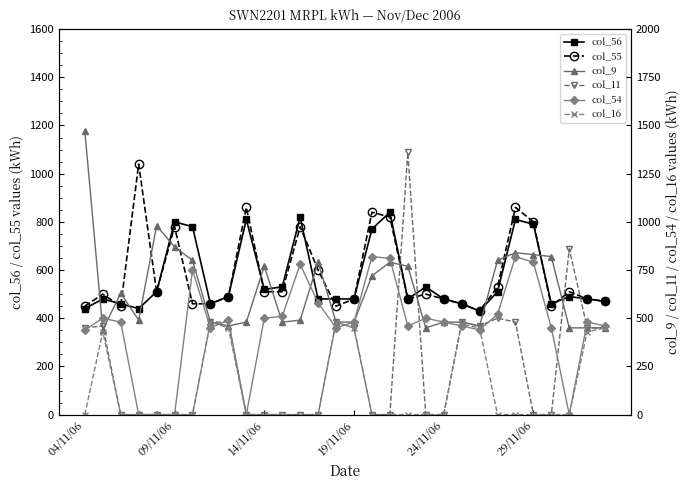

List the series in order of their peak value, lowest first.

col_16, col_54, col_56, col_55, col_11, col_9